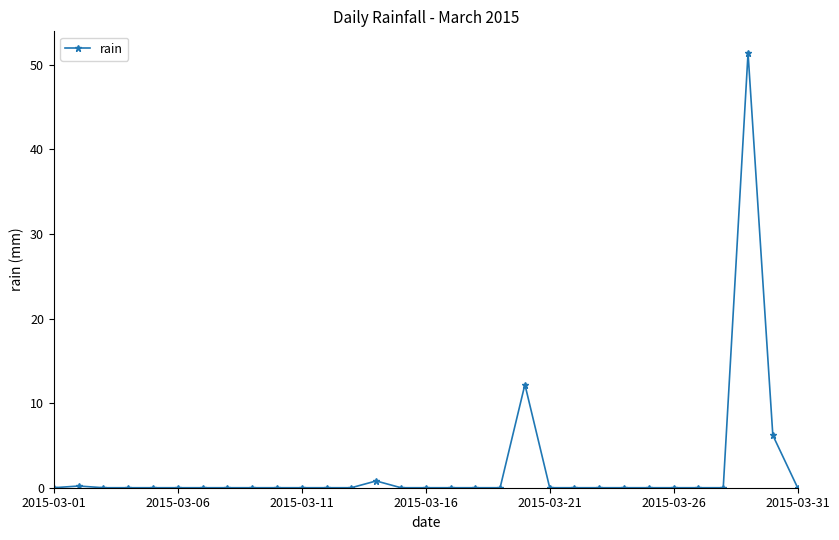

True or false: there are more than 0 points higher than both neighbors.

True